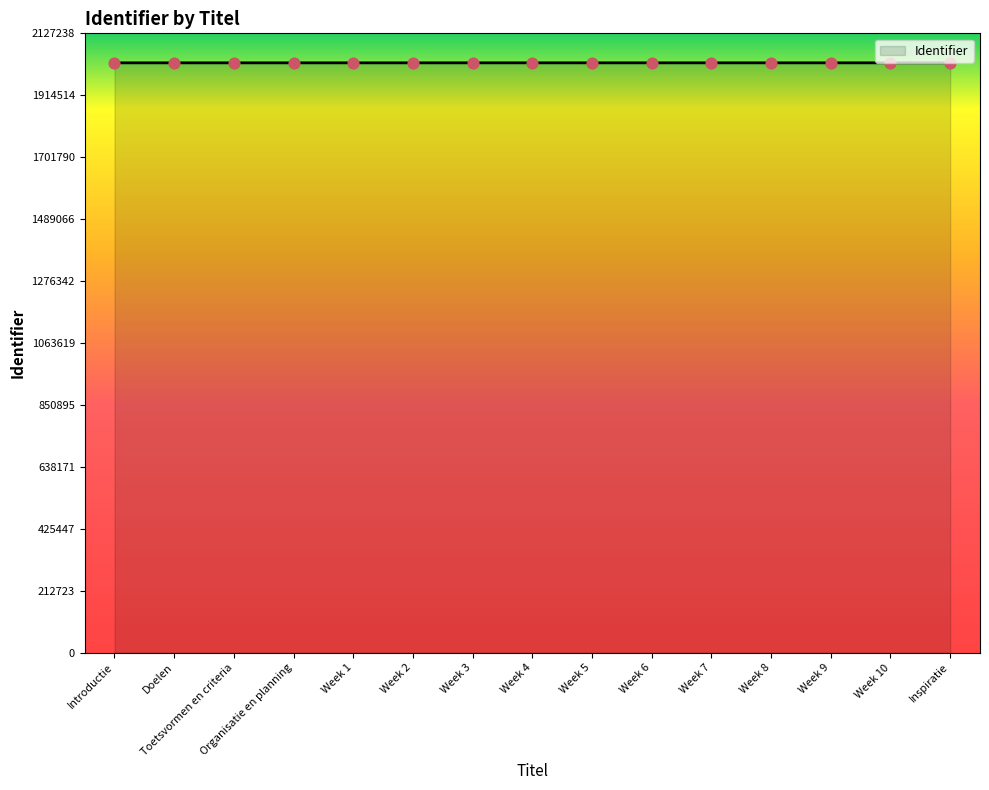

What is the ratio of the value at Week 8 to the value at Introductie?

1.0